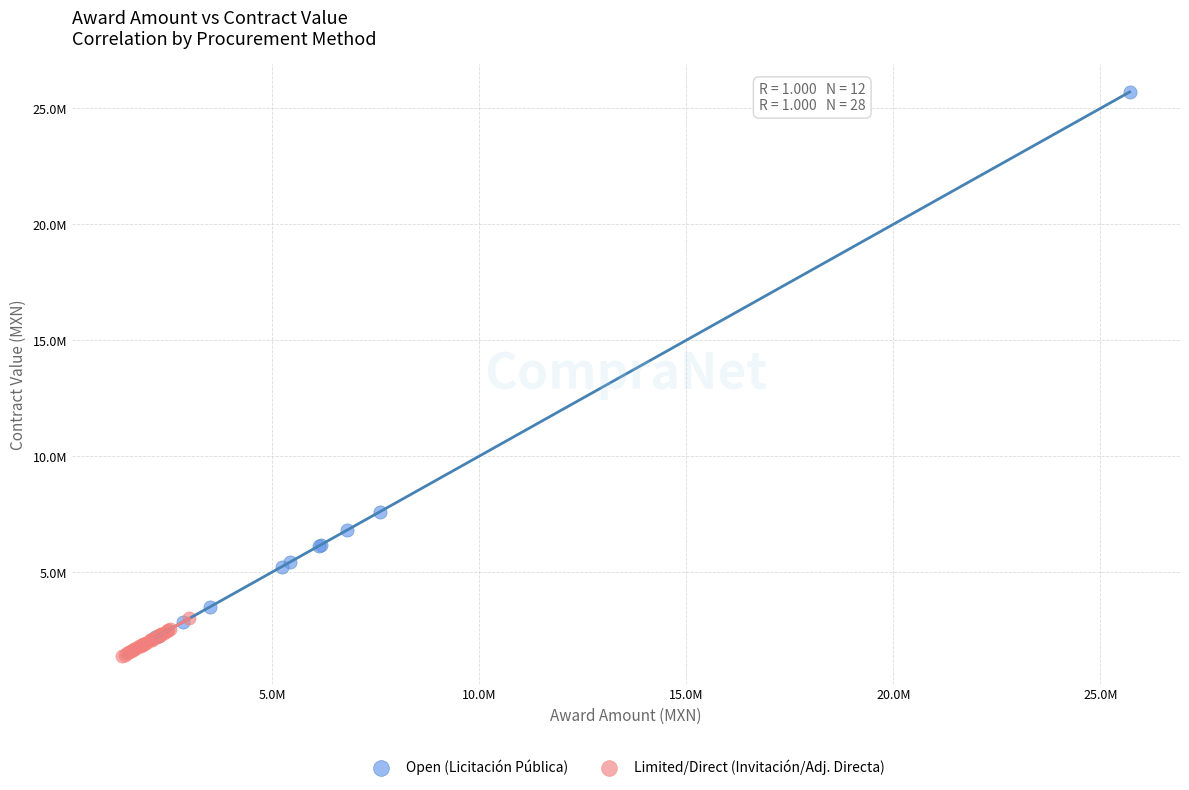

What are all the series names shown in the legend?

Open (Licitación Pública), Limited/Direct (Invitación/Adj. Directa)